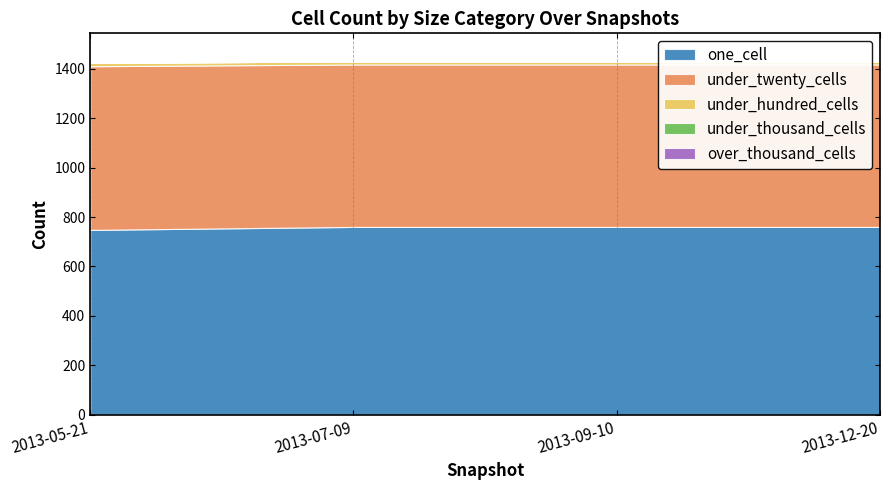

How many data points does each series have?

4